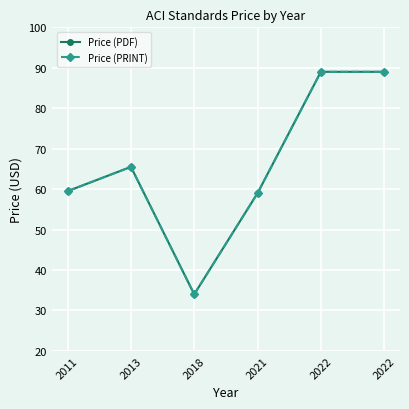

At which category does Price (PDF) reach its first local peak?

2013